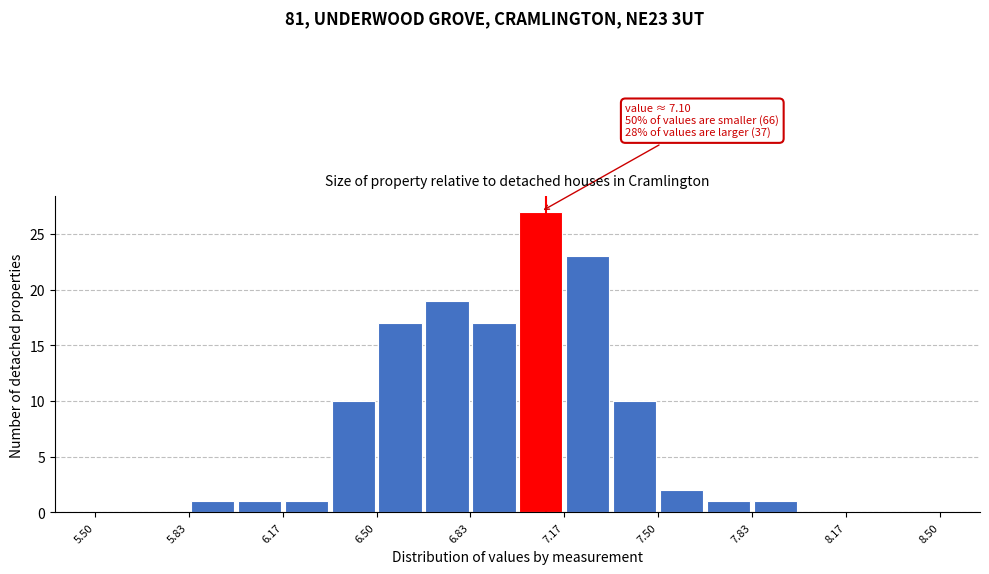

Read against the x-axis, roughly where is the centre of the tallest bar?

7.10